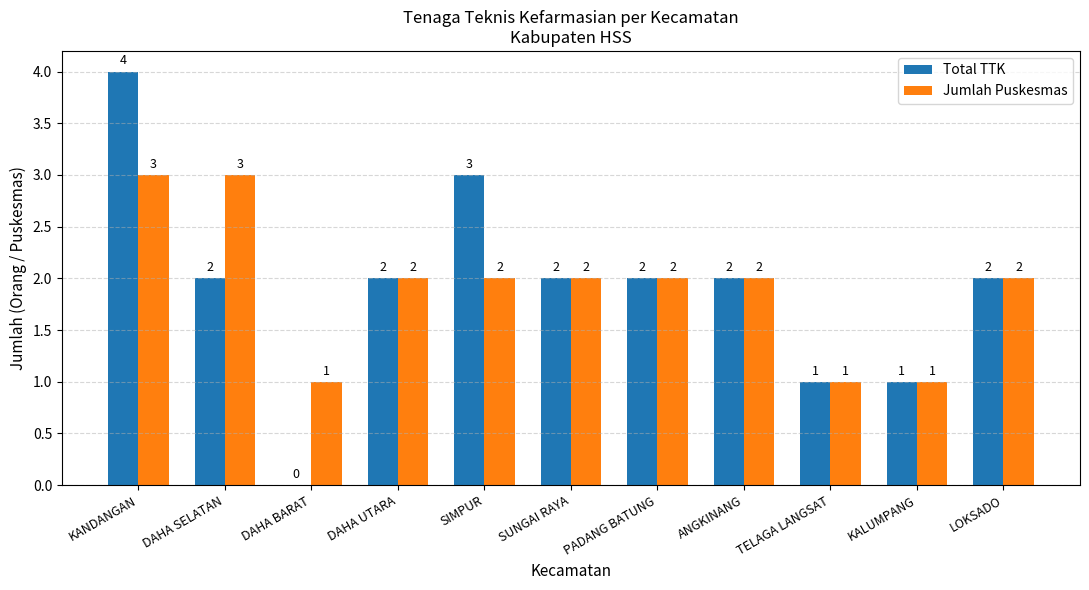

How many distinct data groups are displayed?

2